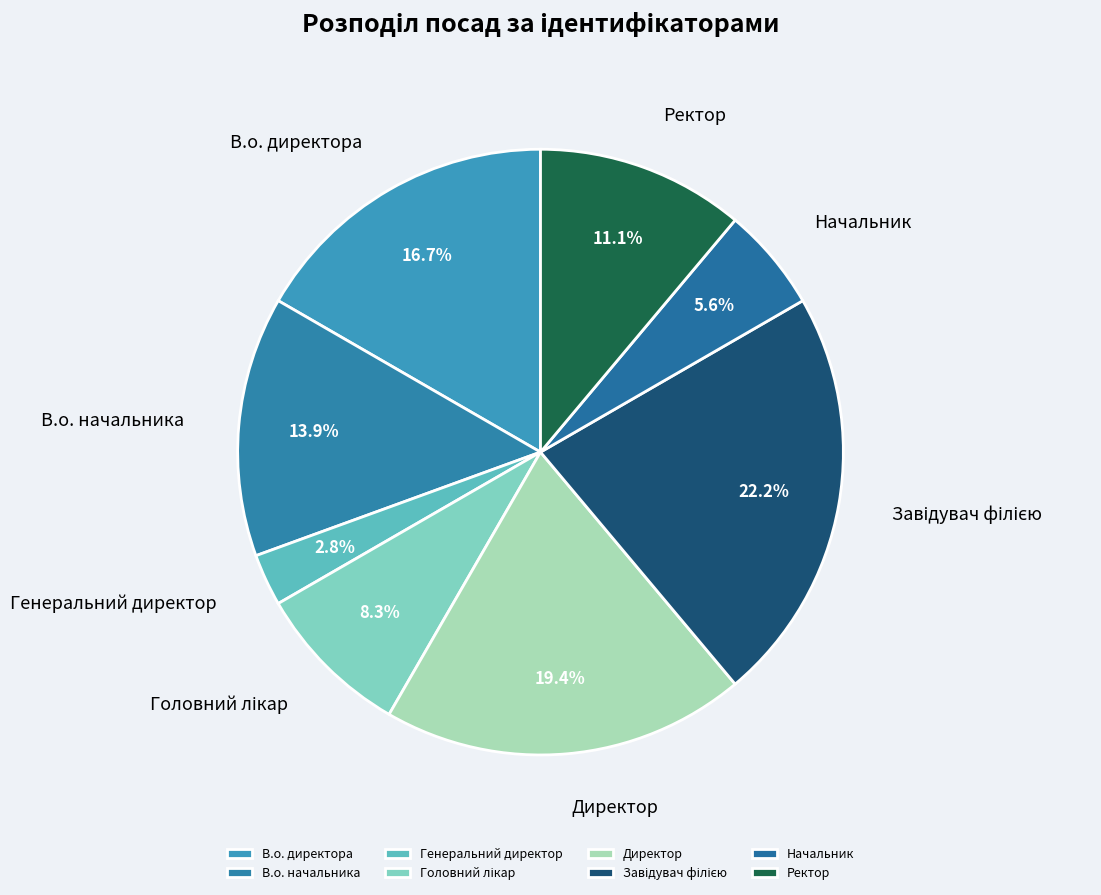

Which category has the smallest portion of the pie?

Генеральний директор